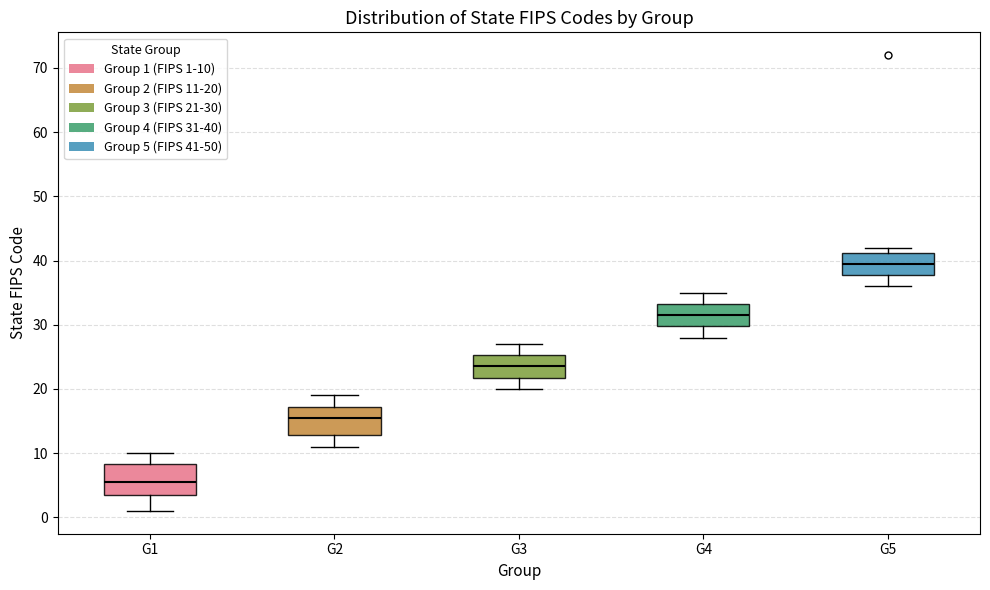

Reading left to right, transcribe this box plot: for each box, give where its median line is, the range the box spans, and where its two whiskers end, as read against the y-axis. The values are not printed on the chart, so give them approximately, as read against the axis.

G1: median 6, box 4 to 8, whiskers 1 to 10
G2: median 16, box 13 to 17, whiskers 11 to 19
G3: median 24, box 22 to 25, whiskers 20 to 27
G4: median 32, box 30 to 33, whiskers 28 to 35
G5: median 40, box 38 to 41, whiskers 36 to 42